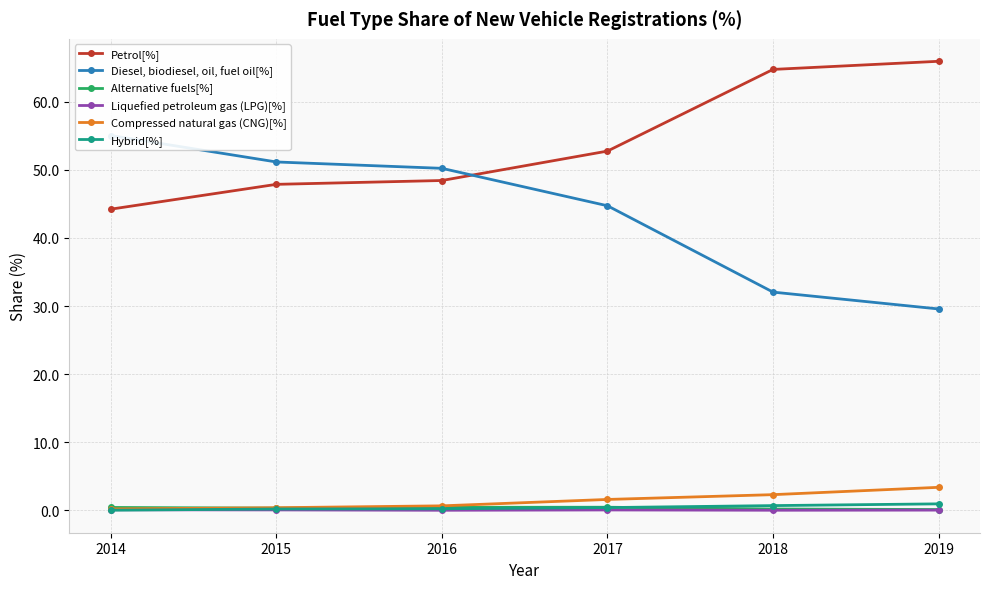

What are all the series names shown in the legend?

Petrol[%], Diesel, biodiesel, oil, fuel oil[%], Alternative fuels[%], Liquefied petroleum gas (LPG)[%], Compressed natural gas (CNG)[%], Hybrid[%]